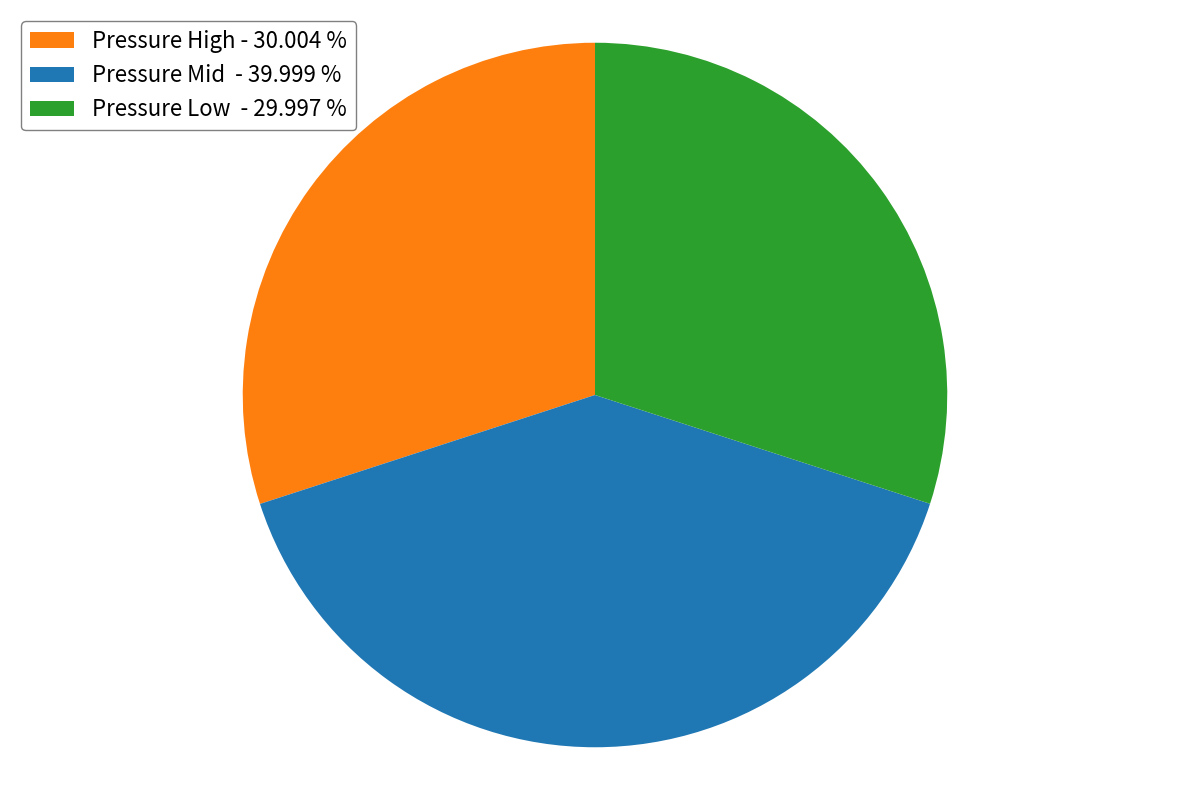

How many slices are in this pie chart?

3